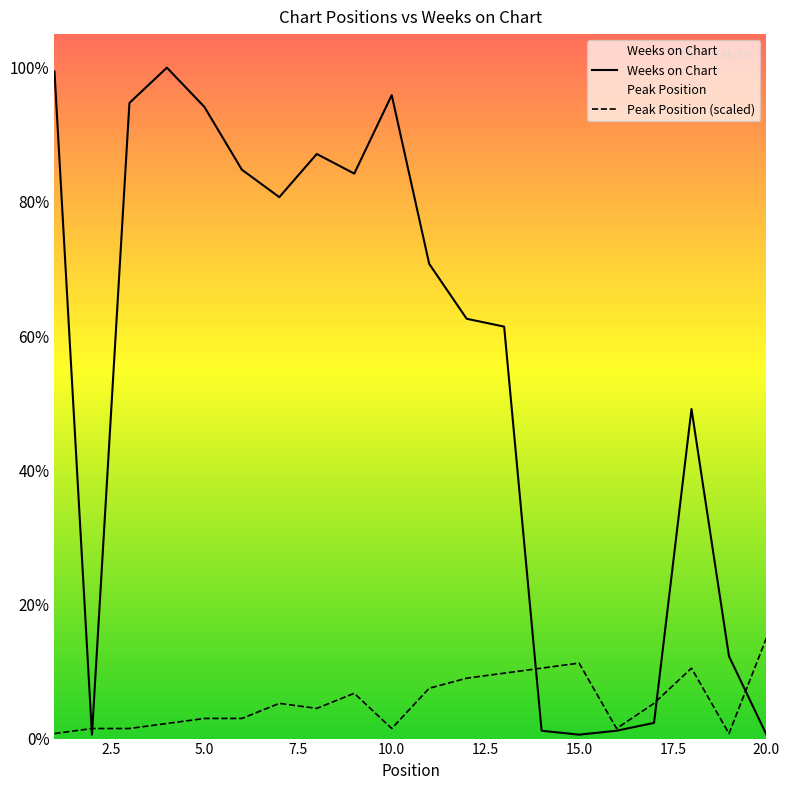

Reading left to right, extract all data points from this chart.

Weeks on Chart: 170.0	1.0	162.0	171.0	161.0	145.0	138.0	149.0	144.0	164.0	121.0	107.0	105.0	2.0	1.0	2.0	4.0	84.0	21.0	1.0
Peak Position (scaled): 1.3	2.6	2.6	3.8	5.1	5.1	9.0	7.7	11.5	2.6	12.8	15.4	16.7	18.0	19.2	2.6	9.0	18.0	1.3	25.6